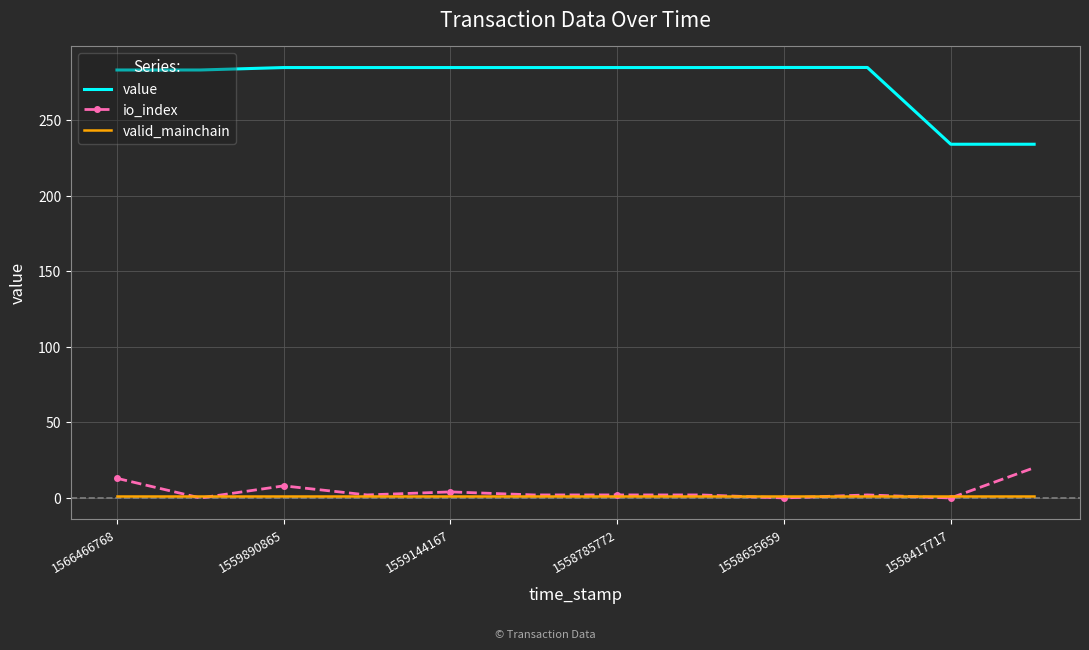

Which series has the largest total across all categories?

value